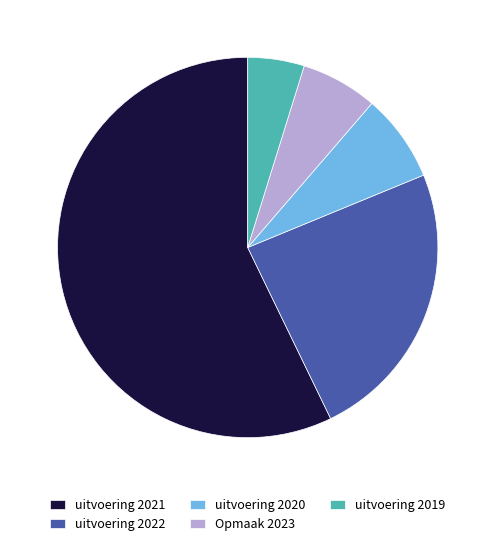

Is it true that Opmaak 2023 is 1% of the pie?

False